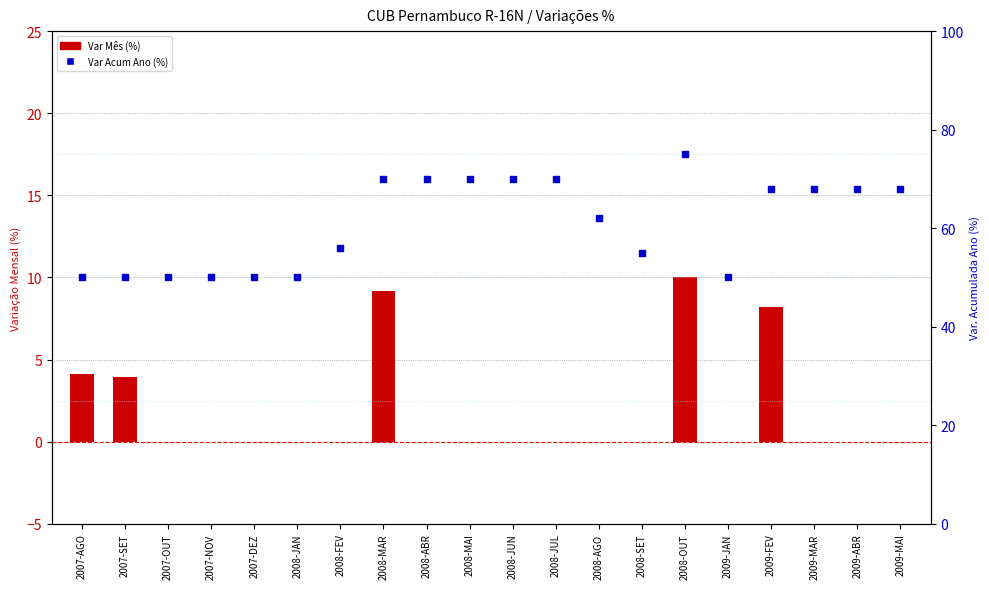

What are all the series names shown in the legend?

Var Mês (%), Var Acum Ano (%)